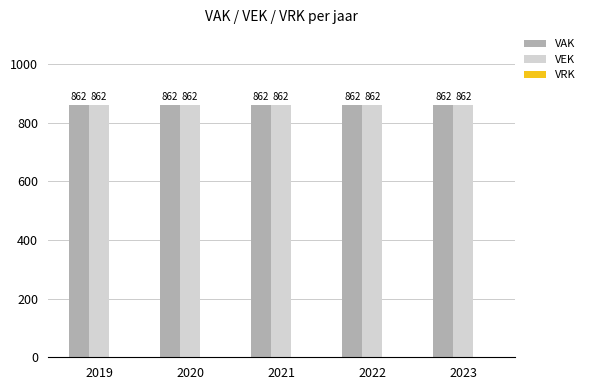

Reading left to right, extract all data points from this chart.

VAK: 2019=862	2020=862	2021=862	2022=862	2023=862
VEK: 2019=862	2020=862	2021=862	2022=862	2023=862
VRK: 2019=0	2020=0	2021=0	2022=0	2023=0